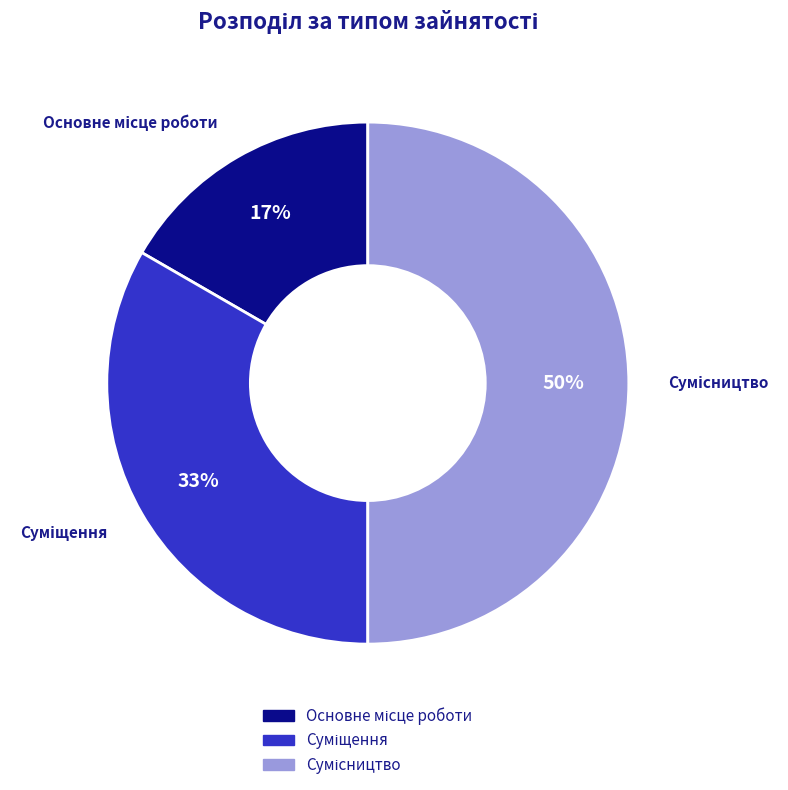

To the nearest percent, what is the average slice percentage?

33%